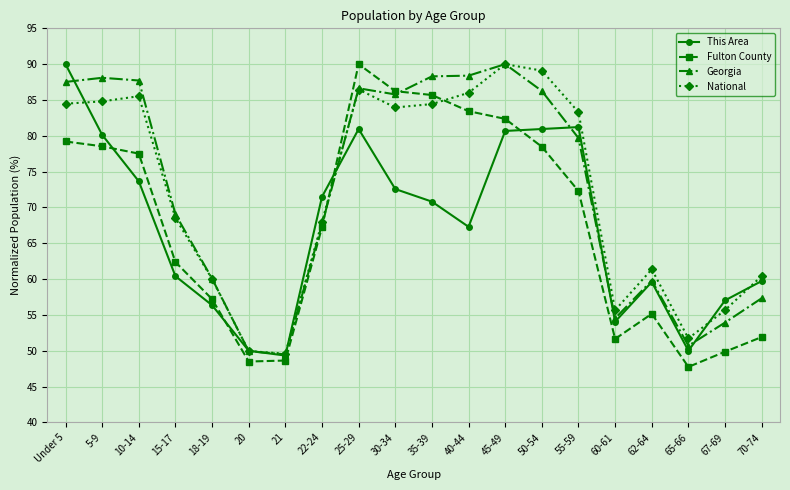

Between which two adjacent categories do This Area and National first intersect?

Under 5 and 5-9